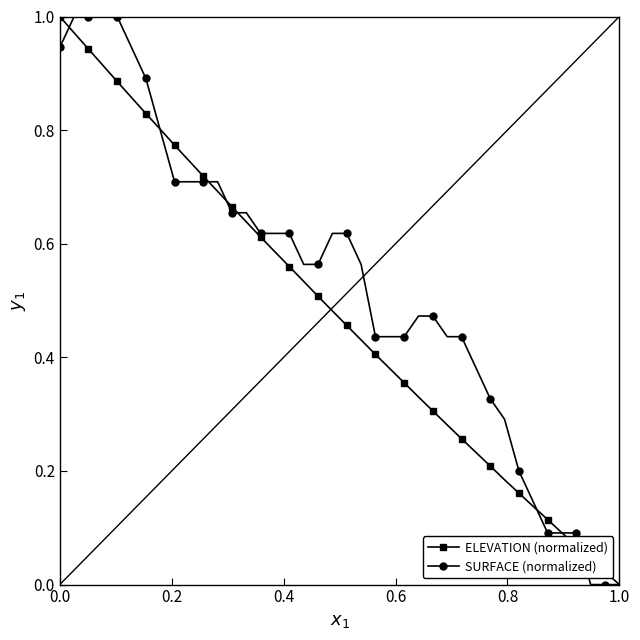

What are all the series names shown in the legend?

ELEVATION (normalized), SURFACE (normalized)